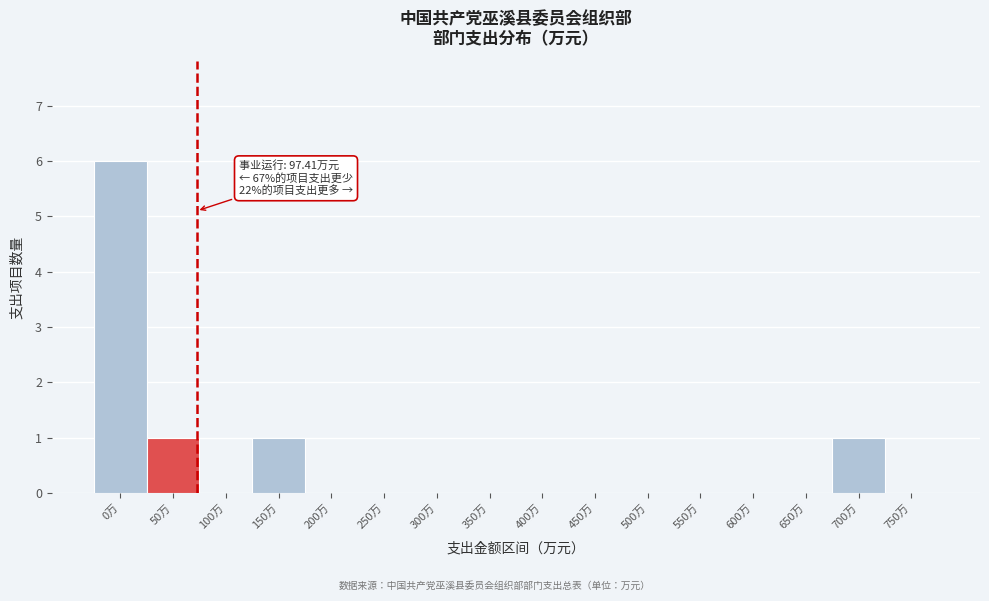

Reading right to left, extract all data points from this chart.

750万=0	700万=1	650万=0	600万=0	550万=0	500万=0	450万=0	400万=0	350万=0	300万=0	250万=0	200万=0	150万=1	100万=0	50万=1	0万=6